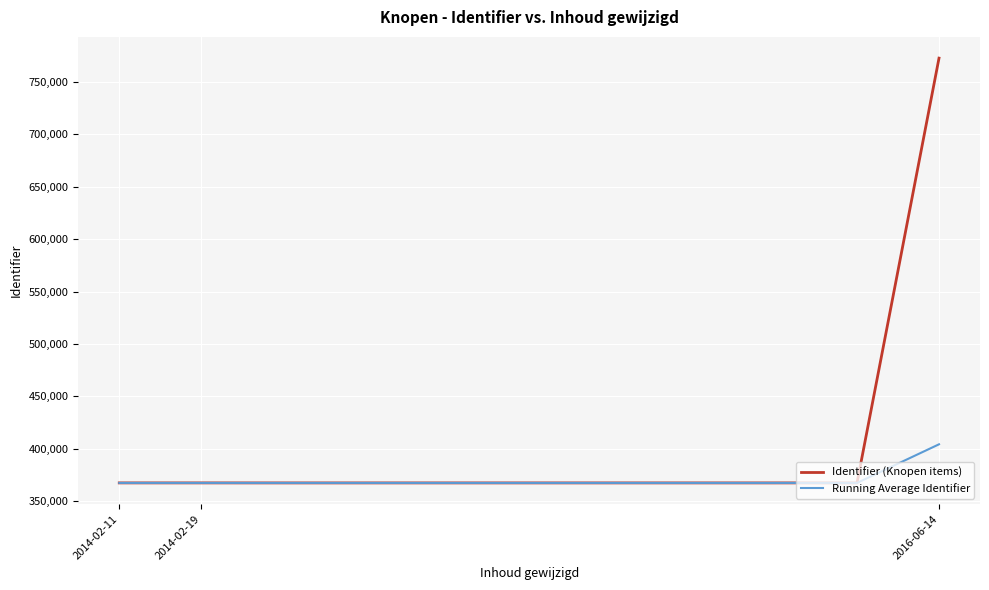

What is the difference between the maximum and minimum values in the Running Average Identifier series?

36831.3